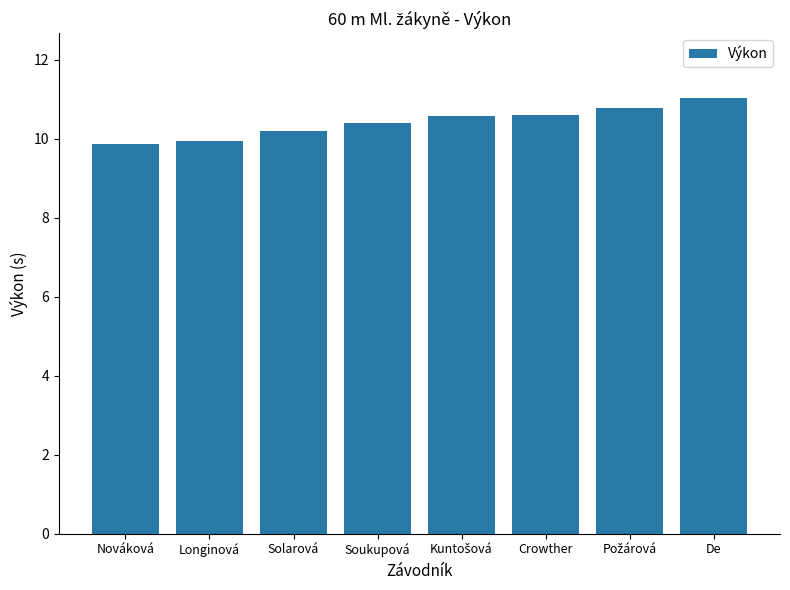

What position from the left is Crowther?

6